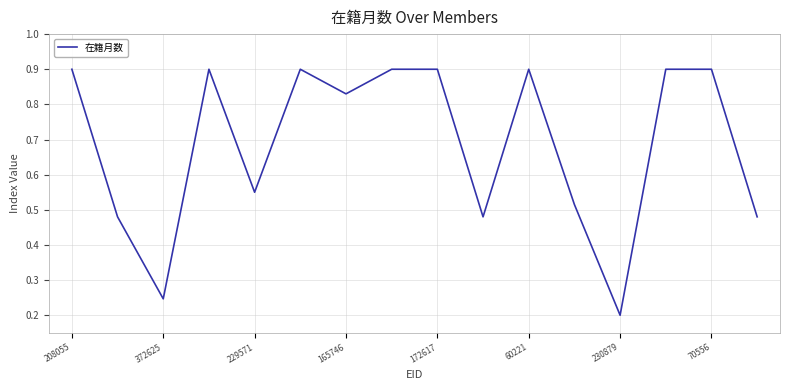

How many lines are shown in the chart?

1